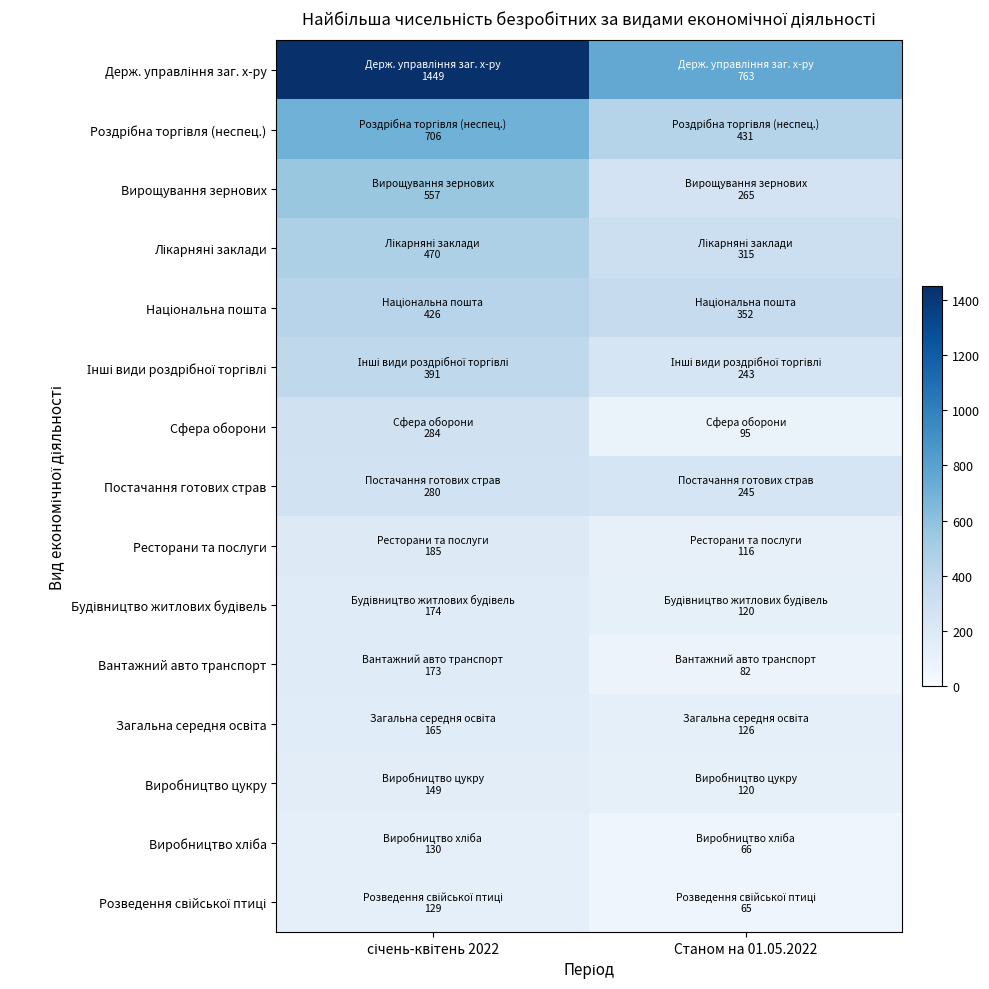

At which category is the sum across all series the highest?

січень-квітень 2022